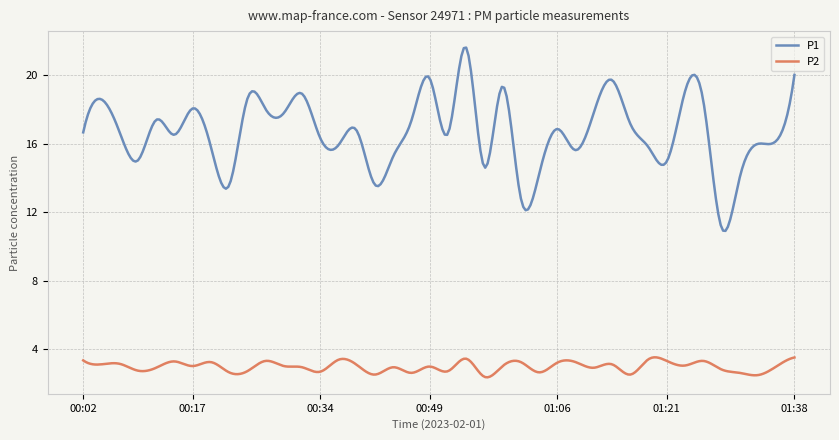

What is the greatest value displayed?

21.6